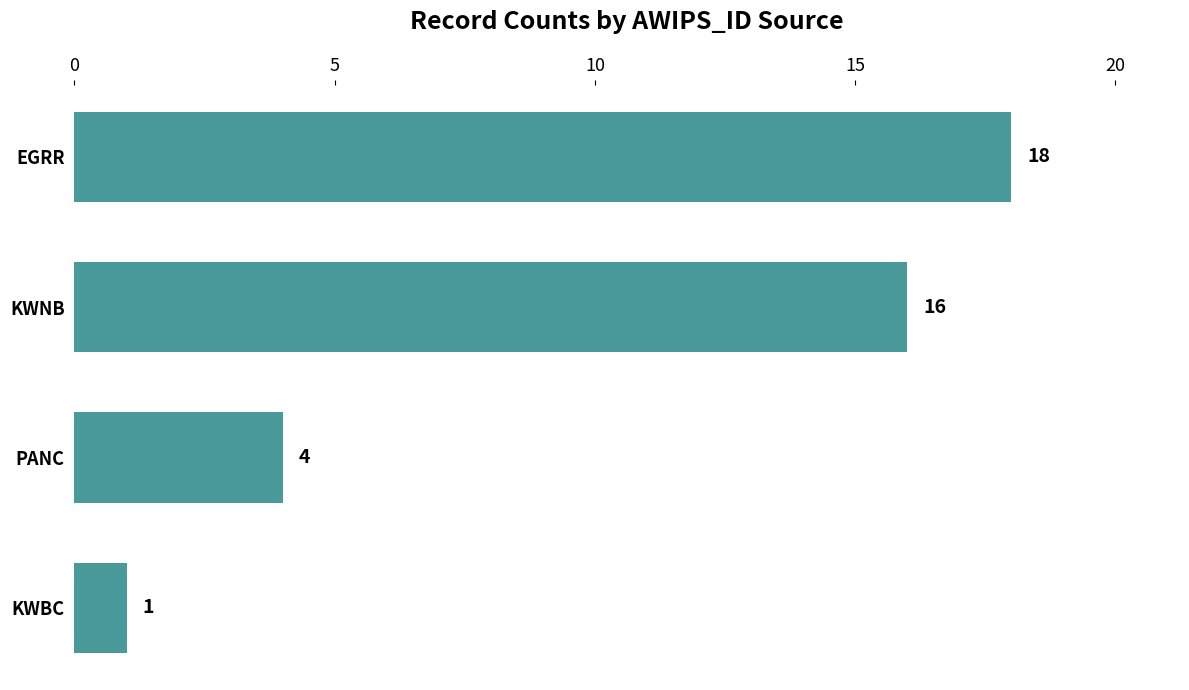

The chart shows a value of 18 at EGRR. True or false?

True